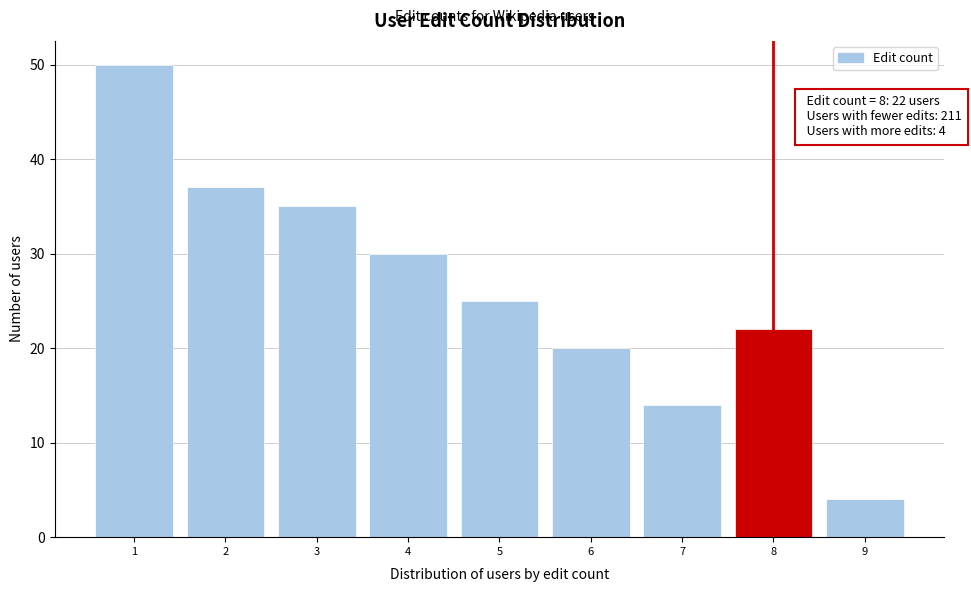

Over which range of the x-axis is the bar tallest?

0.5 to 1.5